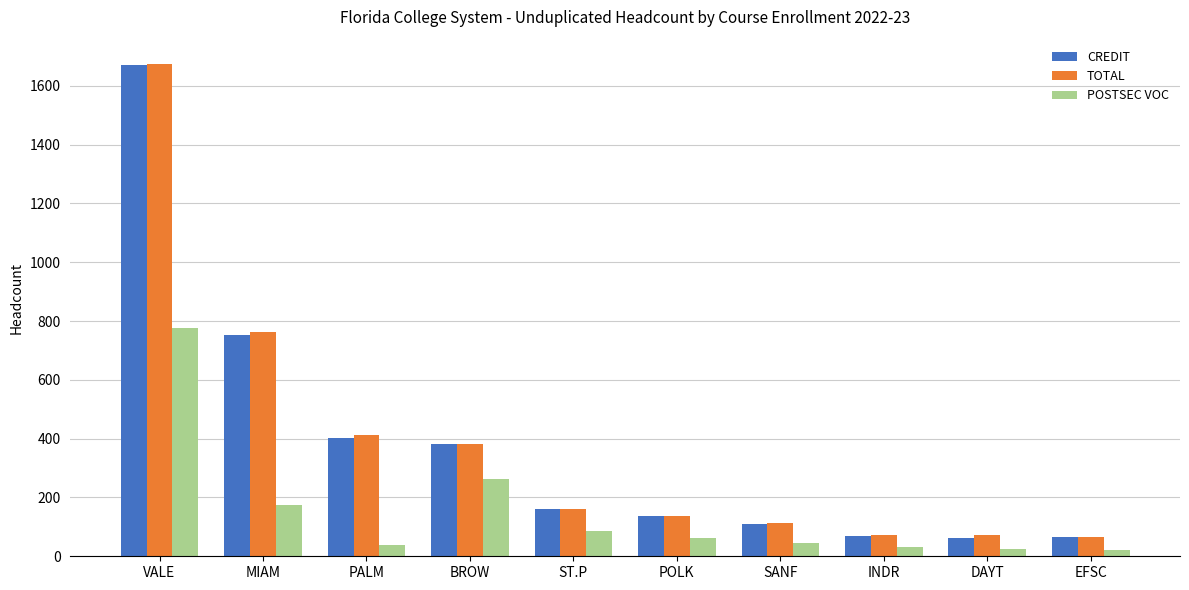

At which label is CREDIT closest to 866?

MIAM